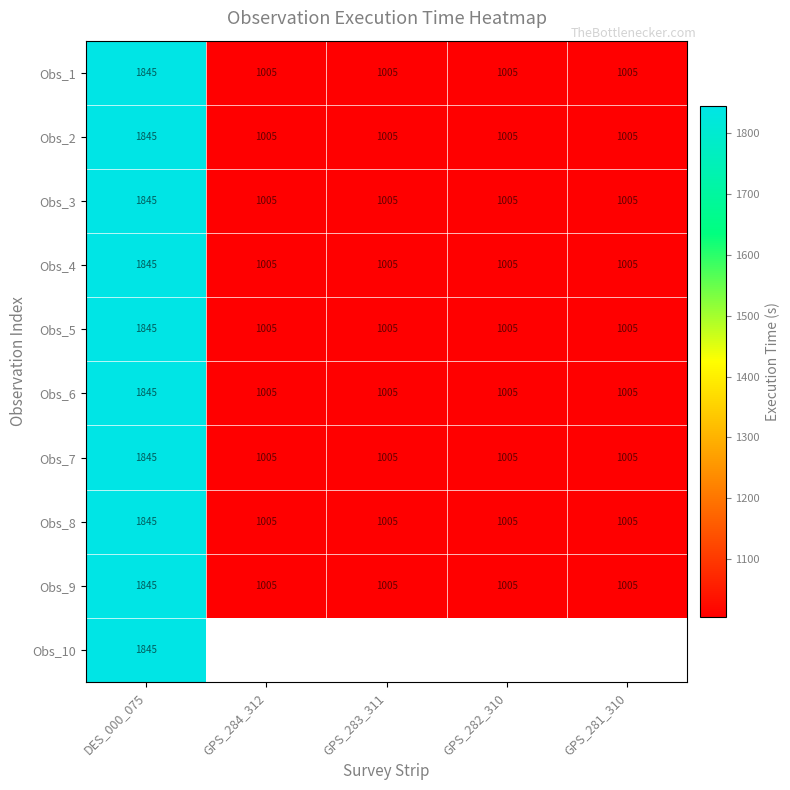

Read the Obs_2 value at GPS_281_310, to the nearest 50.

1000